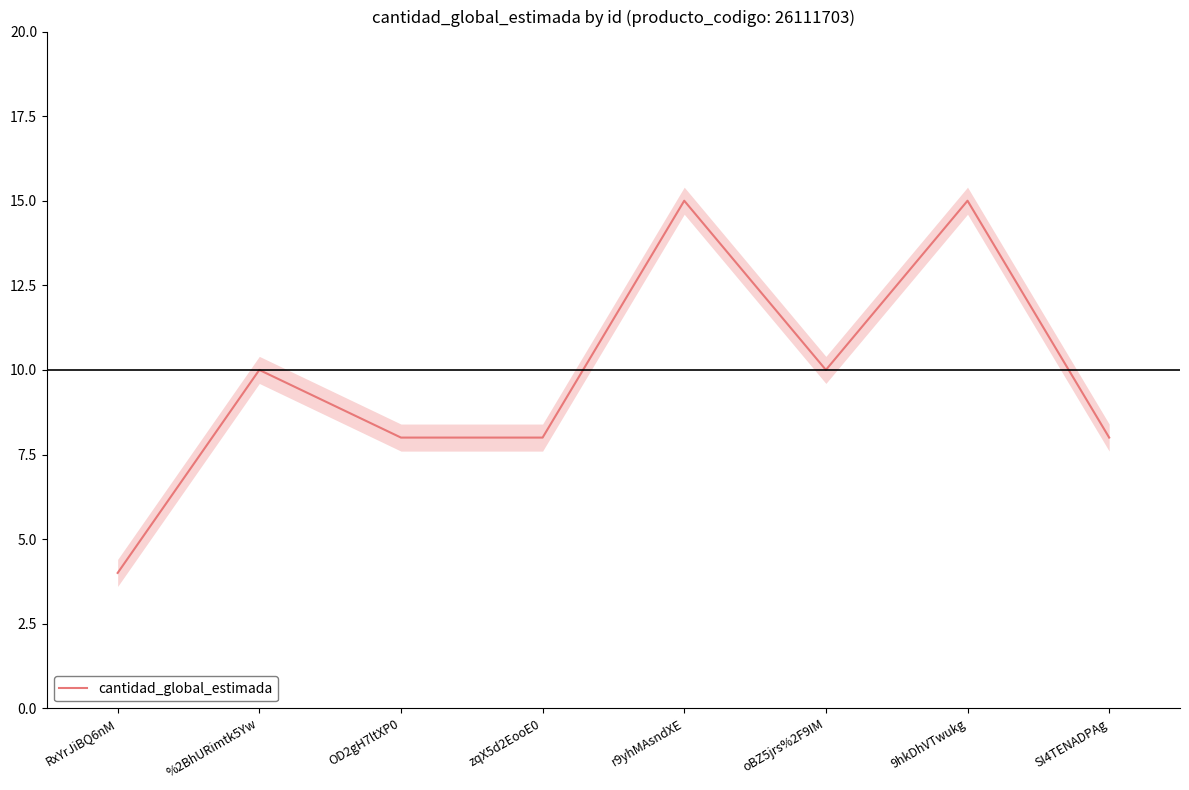

Where is the data nearest to the value 9?

%2BhURimtk5Yw